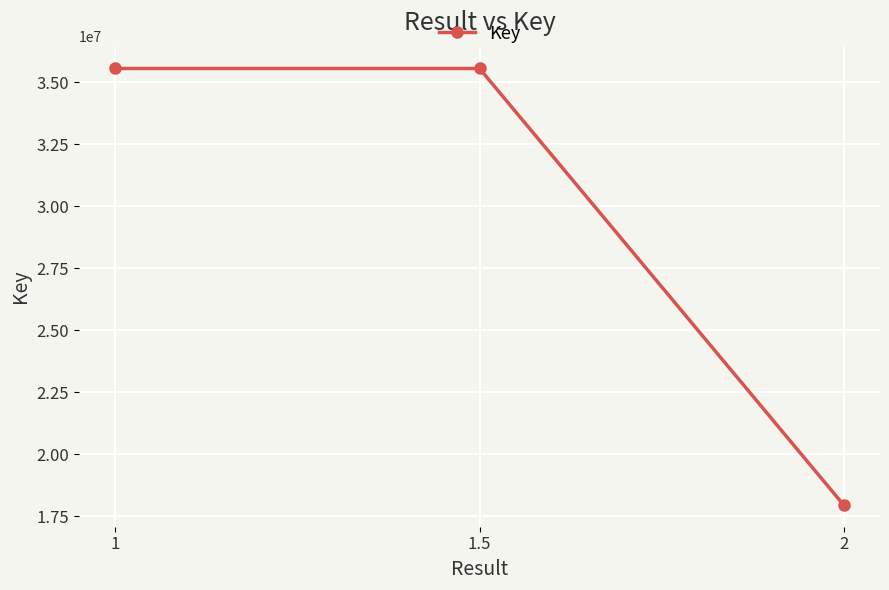

Does the chart display data point markers on the line(s)?

Yes